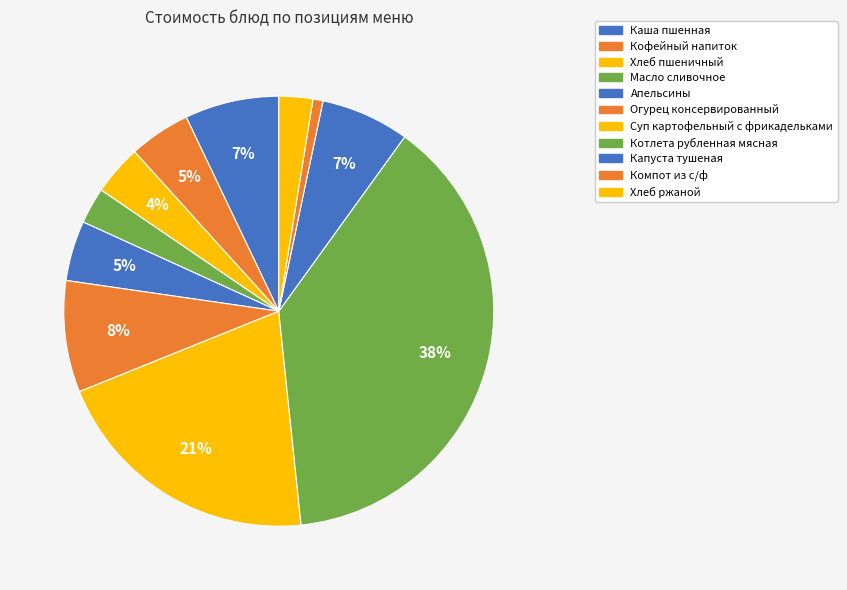

To the nearest percent, what percentage of the pie is Каша пшенная?

7%